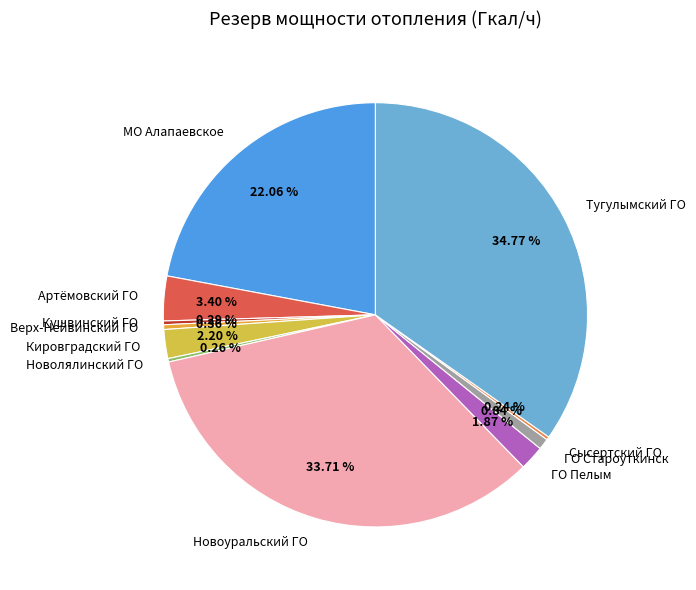

Approximately how many times larger is the value at МО Алапаевское compared to Новоуральский ГО?

0.7